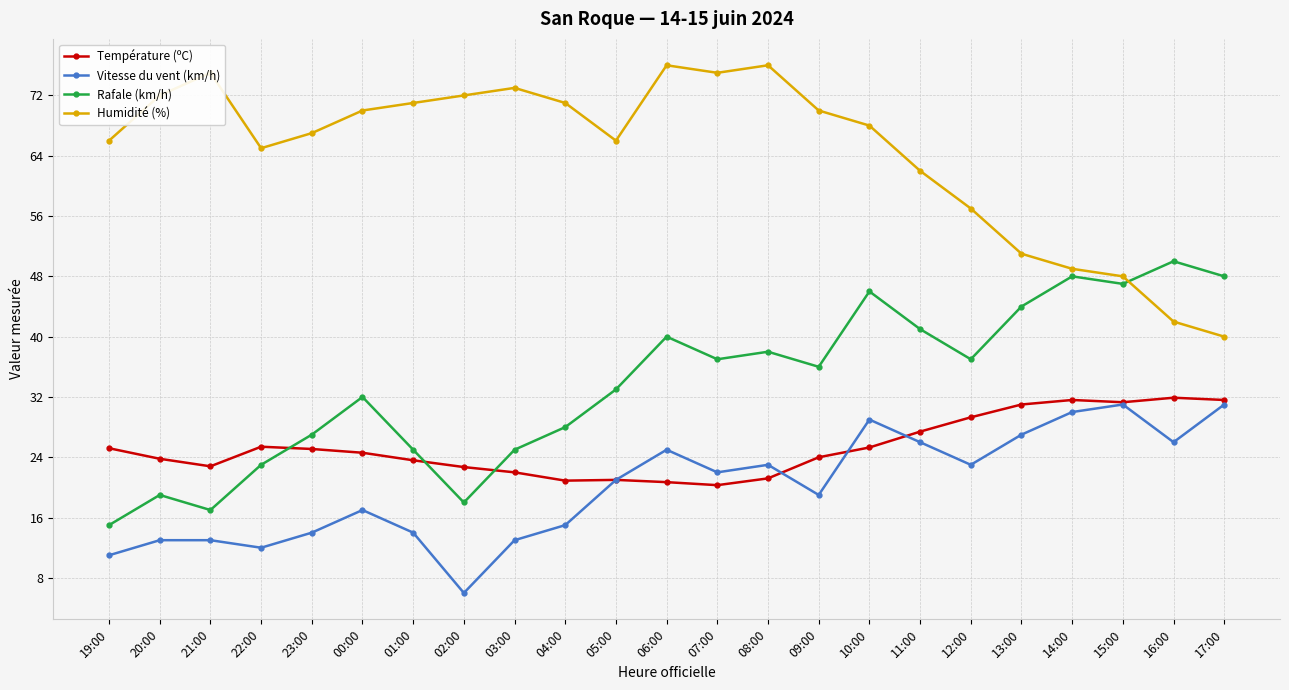

What is the difference between the maximum and minimum values in the Vitesse du vent (km/h) series?

25.0